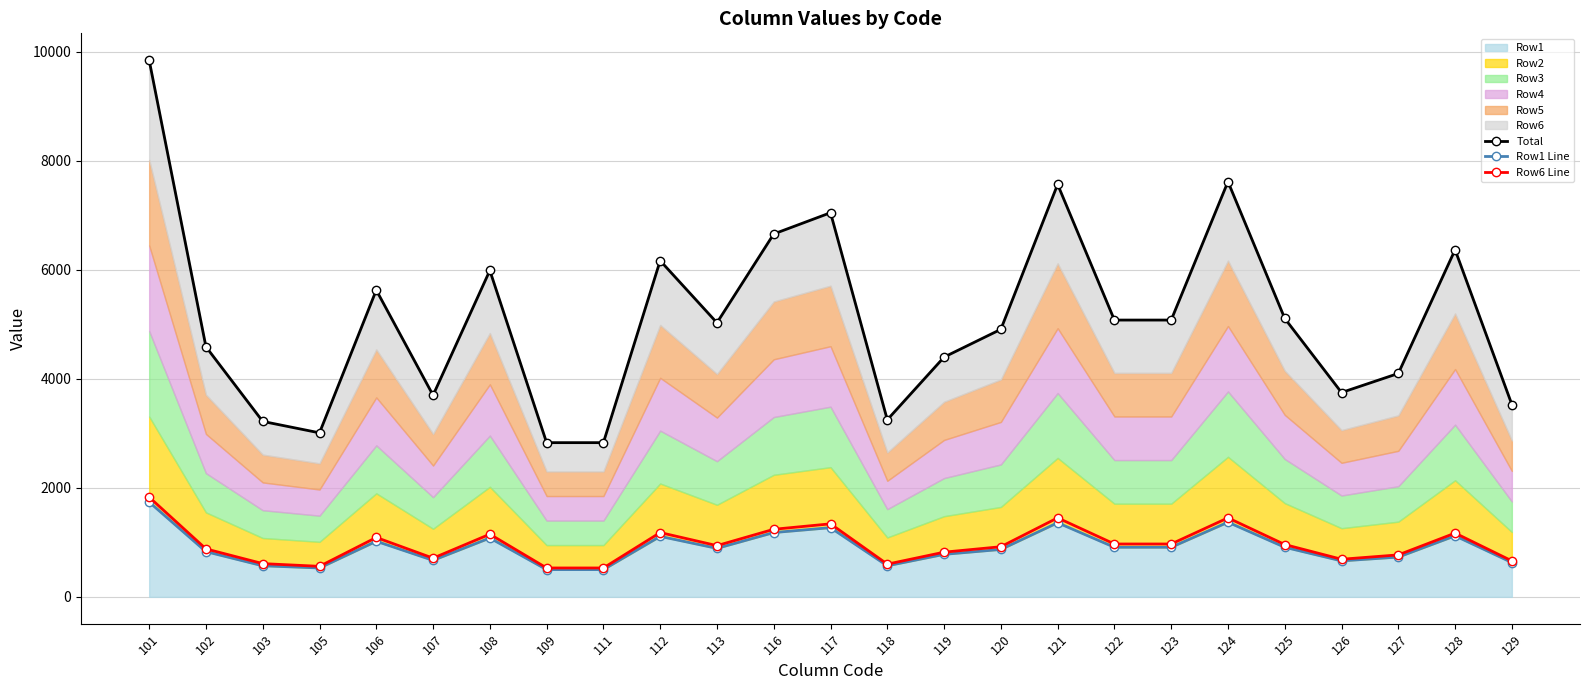

How many series are shown in this chart?

3